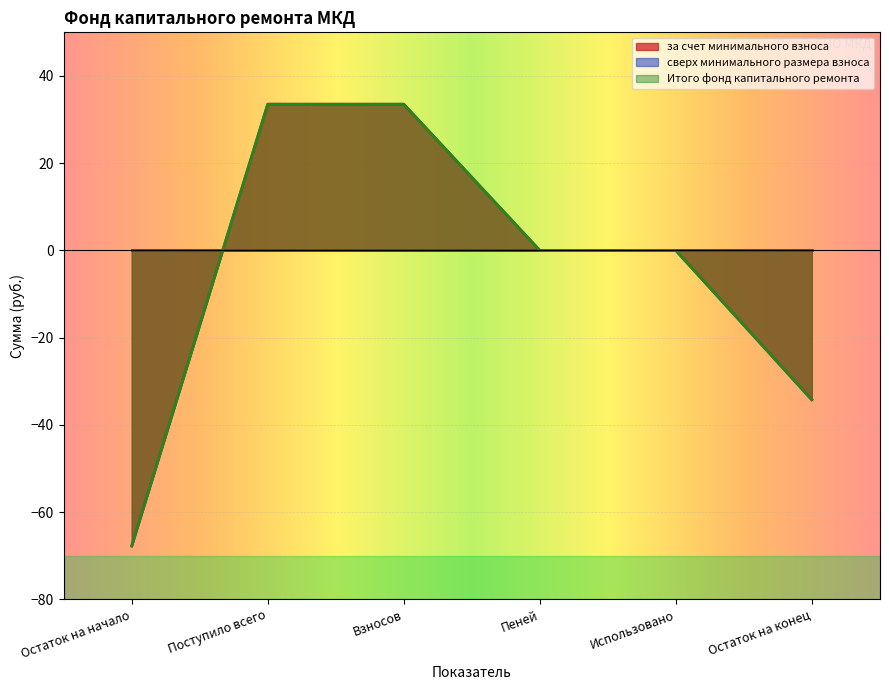

What is the smallest value displayed?

-67.8